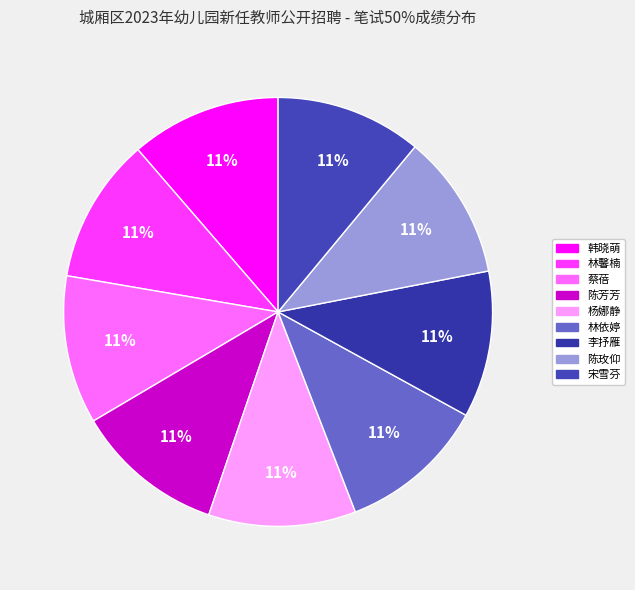

What percentage is the 李抒雁 slice, to the nearest percent?

11%